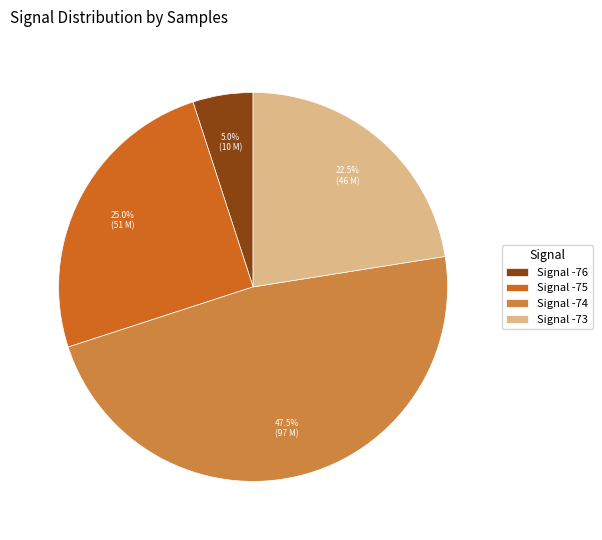

Which slice is the largest?

Signal -74